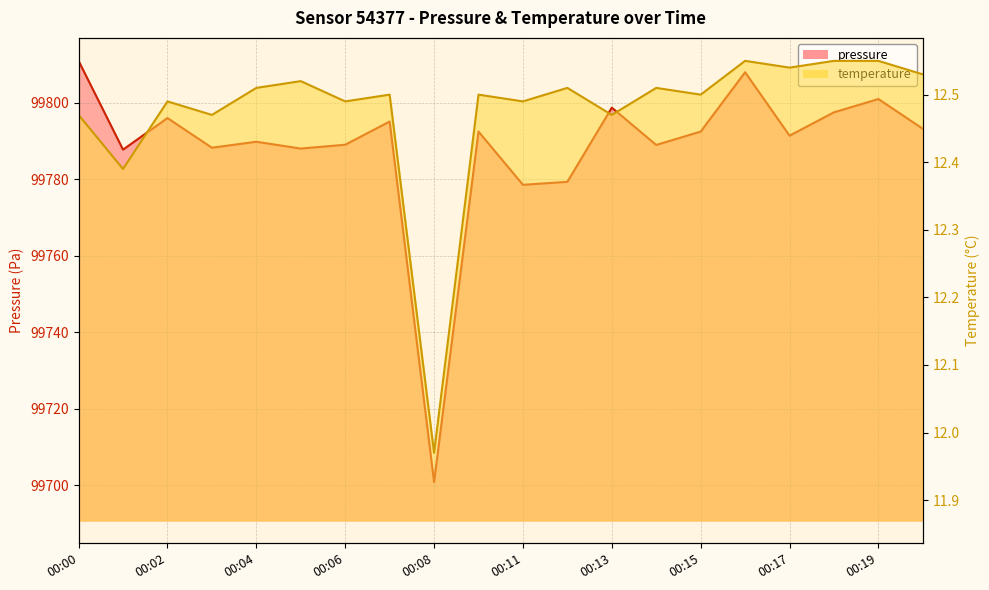

Reading left to right, transcribe all the data shown in this chart.

pressure: 00:00=99810.9	00:01=99787.7	00:02=99795.9	00:03=99788.2	00:04=99789.8	00:05=99788.0	00:06=99789.0	00:07=99795.0	00:08=99700.8	00:09=99792.4	00:11=99778.5	00:12=99779.3	00:13=99798.7	00:14=99788.9	00:15=99792.4	00:16=99807.9	00:17=99791.3	00:18=99797.4	00:19=99800.9	00:20=99793.1
temperature: 00:00=12.5	00:01=12.4	00:02=12.5	00:03=12.5	00:04=12.5	00:05=12.5	00:06=12.5	00:07=12.5	00:08=12.0	00:09=12.5	00:11=12.5	00:12=12.5	00:13=12.5	00:14=12.5	00:15=12.5	00:16=12.6	00:17=12.5	00:18=12.6	00:19=12.6	00:20=12.5